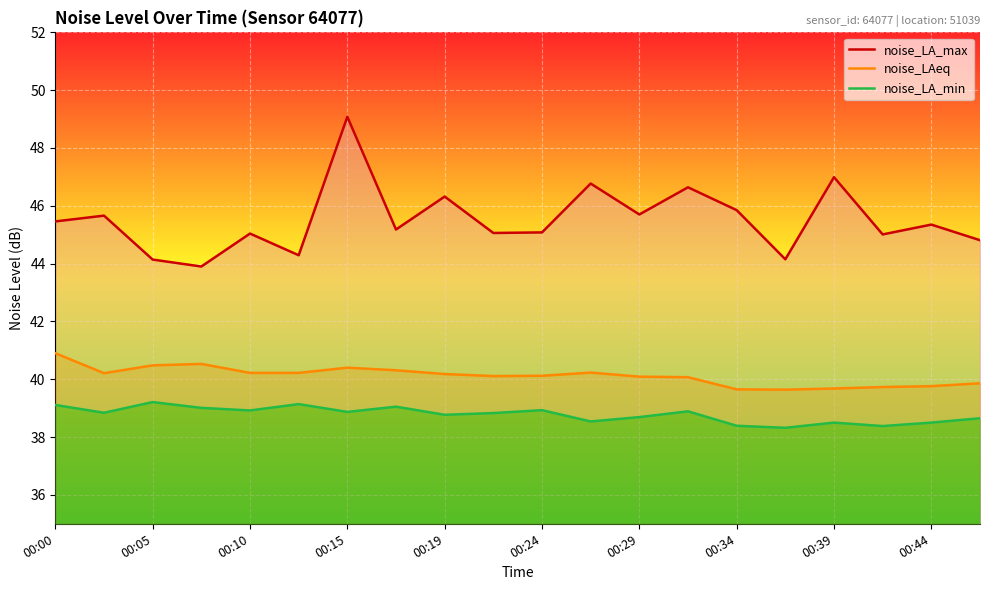

In noise_LA_max, how many points are lower than both neighbors (excluding endpoints)?

7